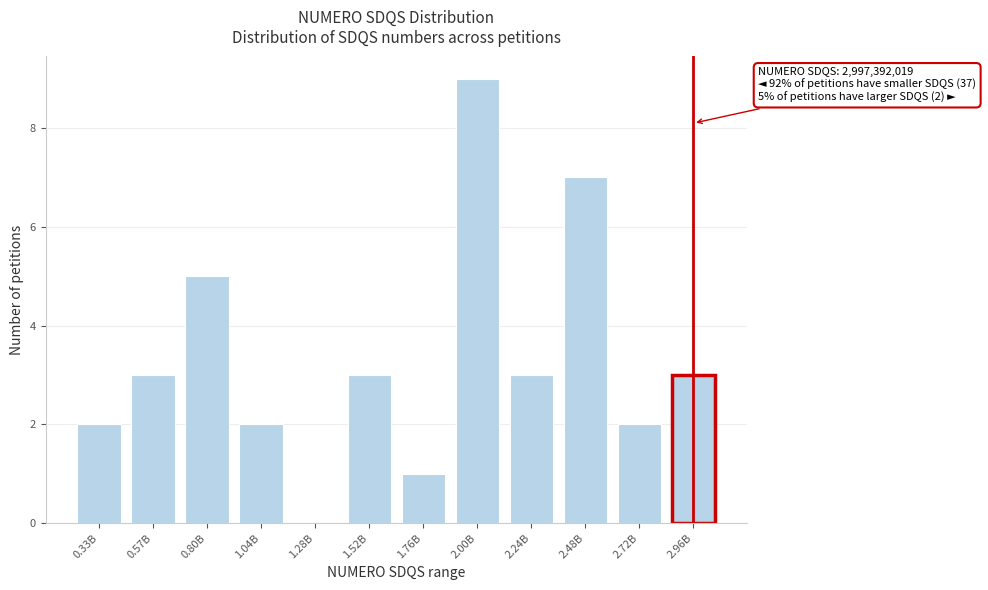

Reading left to right, list all the values displayed in this chart.

0.33B=2	0.57B=3	0.80B=5	1.04B=2	1.28B=0	1.52B=3	1.76B=1	2.00B=9	2.24B=3	2.48B=7	2.72B=2	2.96B=3